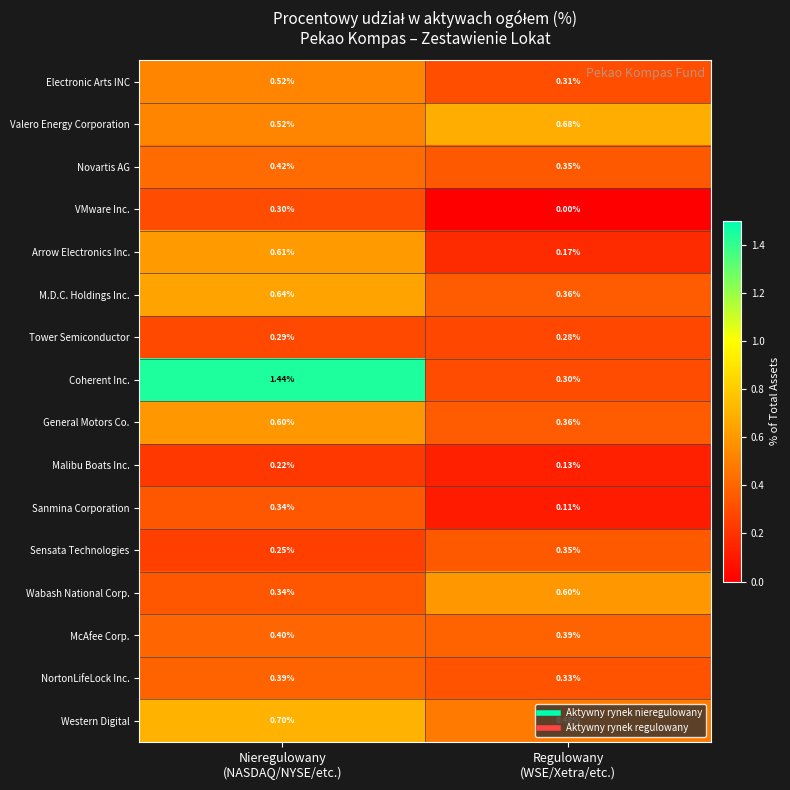

At which category does the chart reach its peak across all series?

Nieregulowany
(NASDAQ/NYSE/etc.)